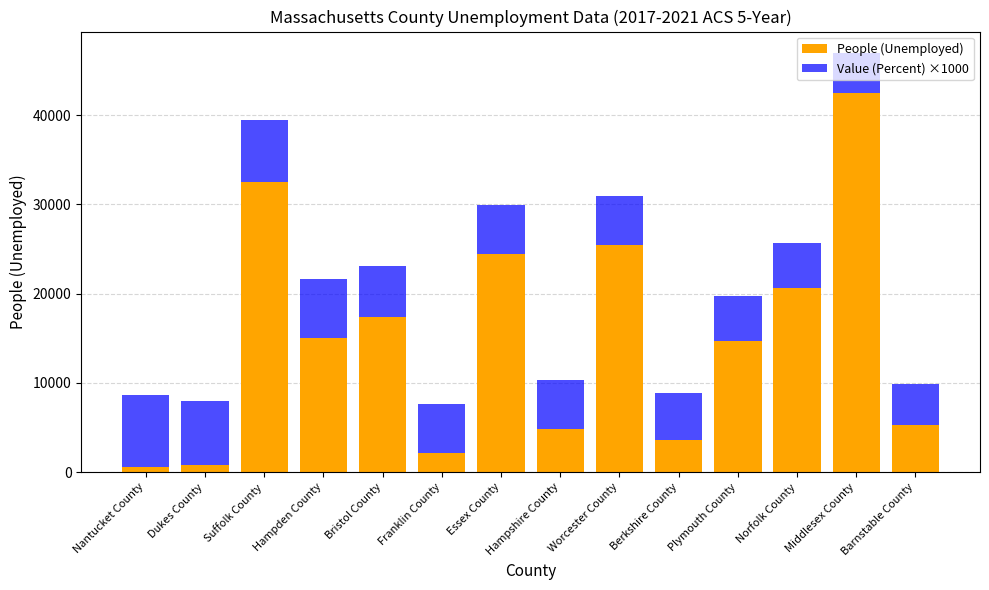

How many bars are there in total?

14